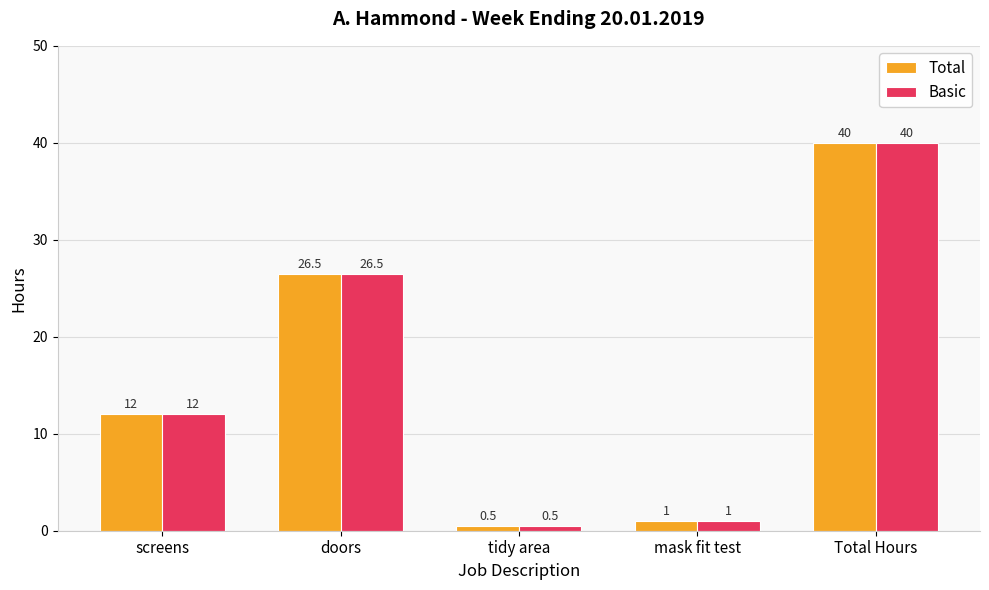

The Total series shows 26.5 at doors. True or false?

True